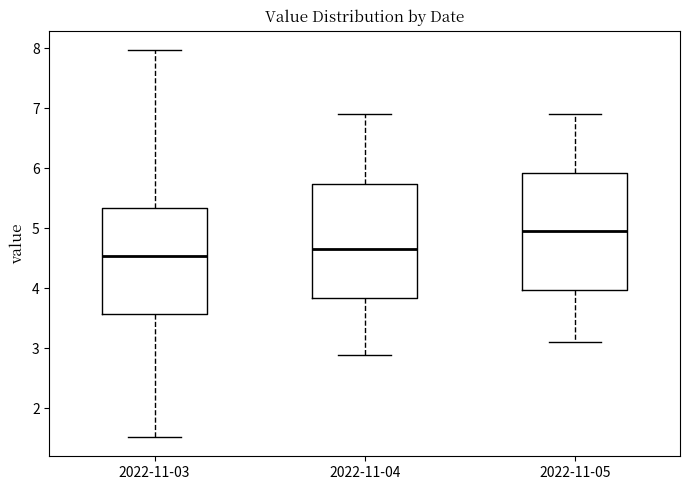

Where does the lower whisker of the box for 2022-11-05 end on the y-axis? The values are not printed on the chart, so give them approximately, as read against the axis.

3.1